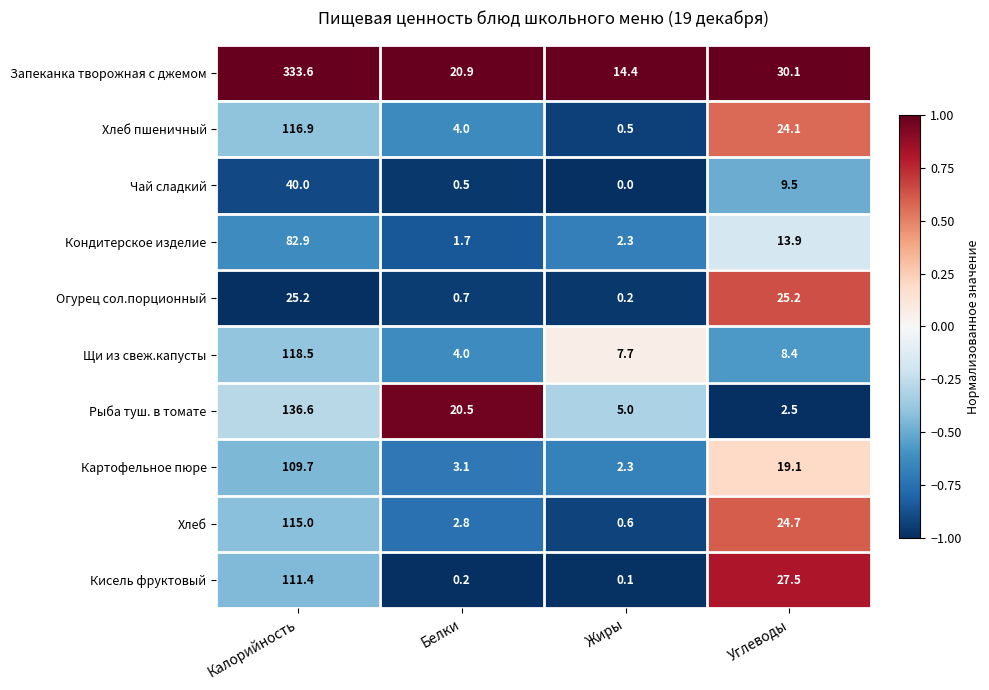

What is the approximate value of Запеканка творожная с джемом at Белки?

20.9